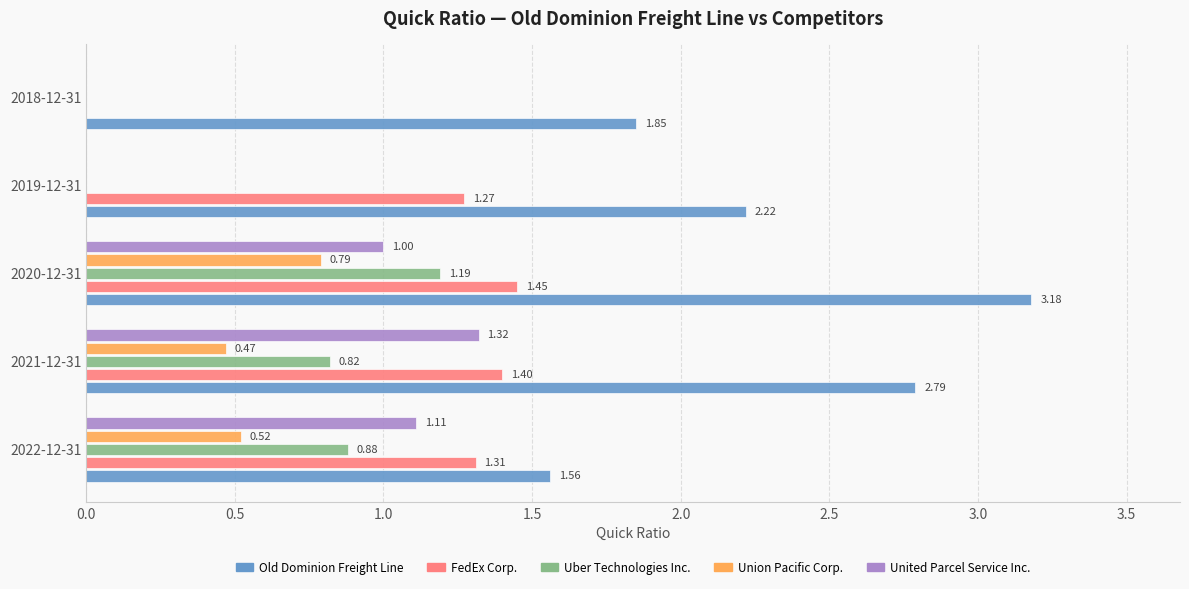

Count the FedEx Corp. values in the range 1 to 2.

4